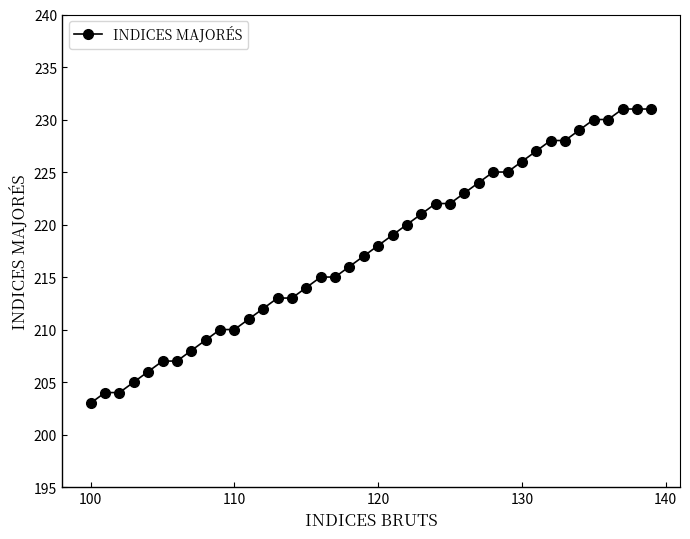

What is the minimum value shown in the chart?

203